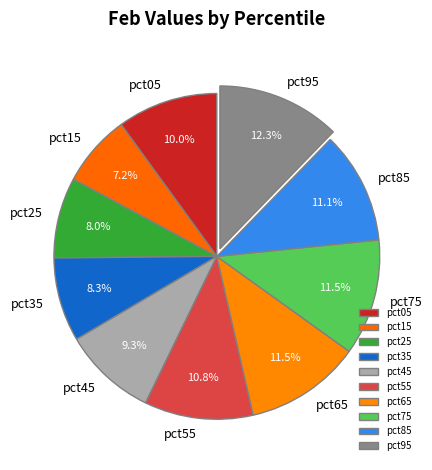

What percentage is the pct85 slice, to the nearest percent?

11%